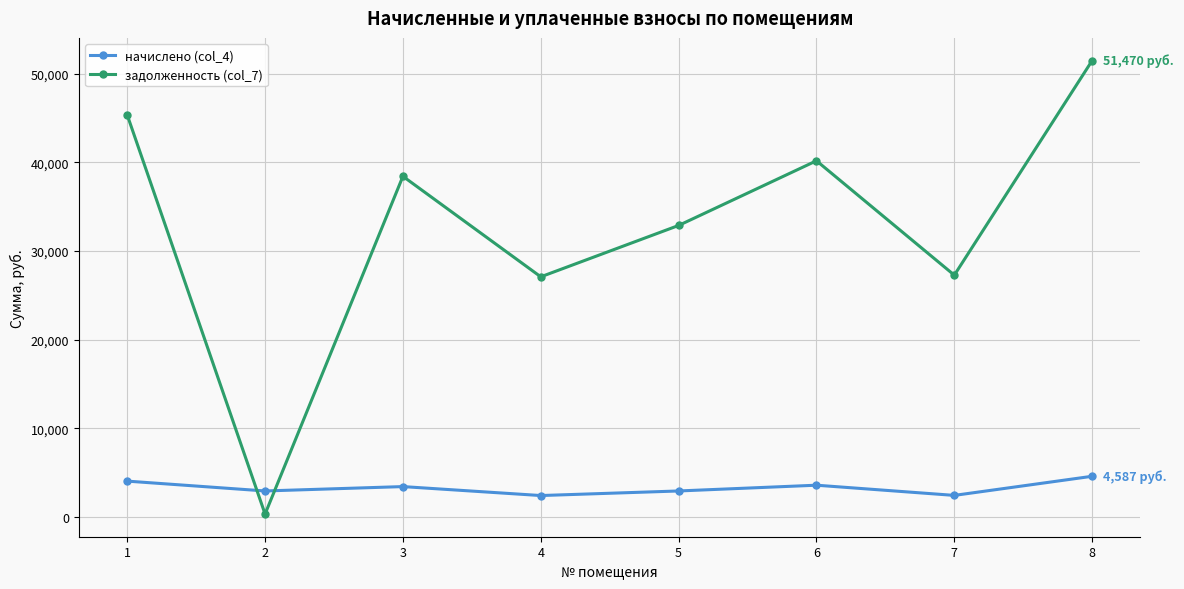

True or false: начислено (col_4) has more than 1 points higher than both neighbors.

True